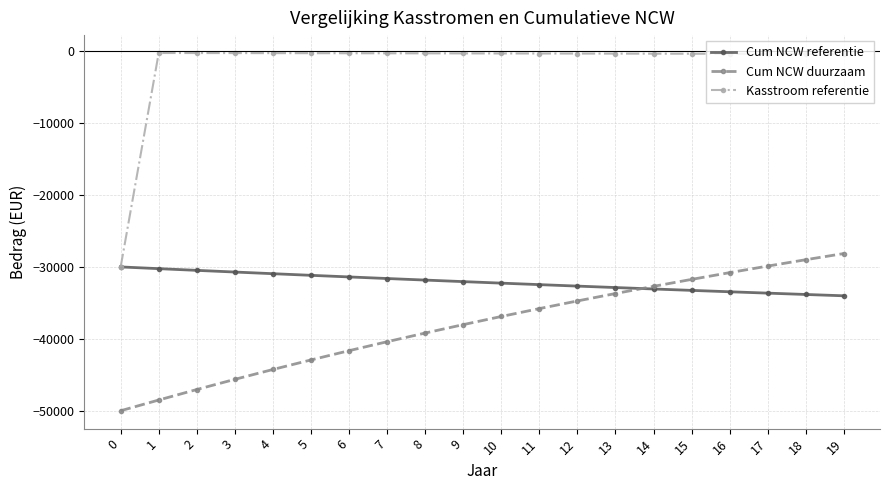

The value of Cum NCW duurzaam at 18 is -42919.2. True or false?

False